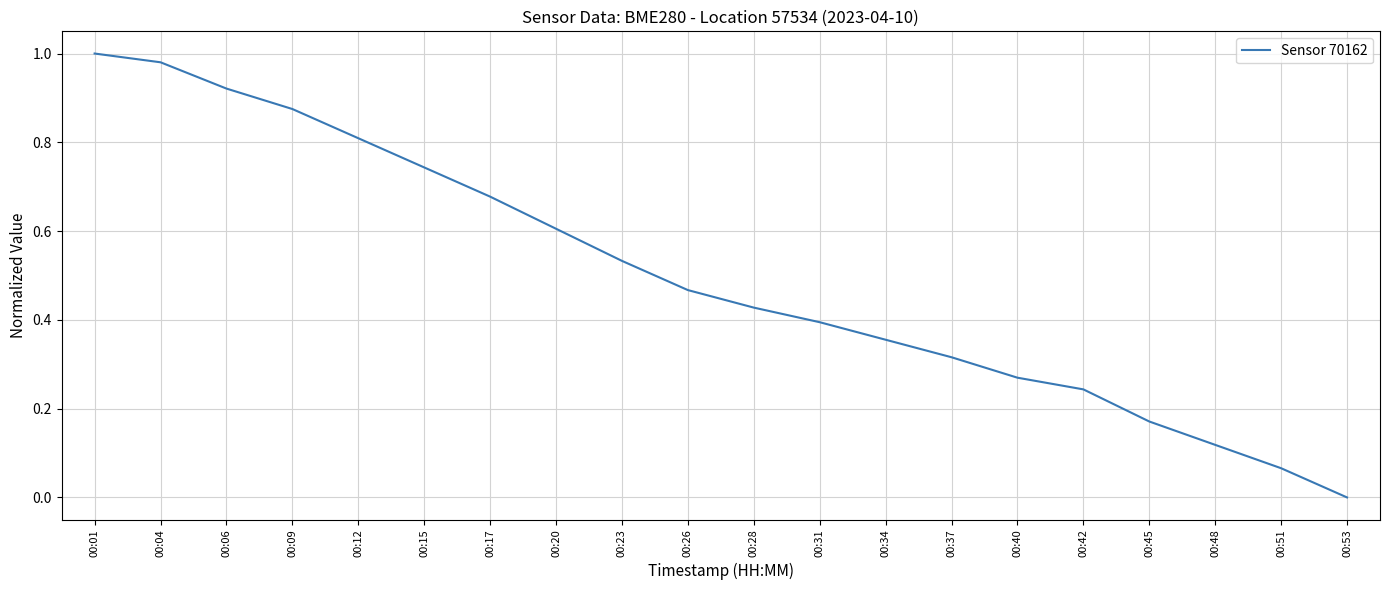

Rank the categories by value from lowest to highest.

00:53, 00:51, 00:48, 00:45, 00:42, 00:40, 00:37, 00:34, 00:31, 00:28, 00:26, 00:23, 00:20, 00:17, 00:15, 00:12, 00:09, 00:06, 00:04, 00:01